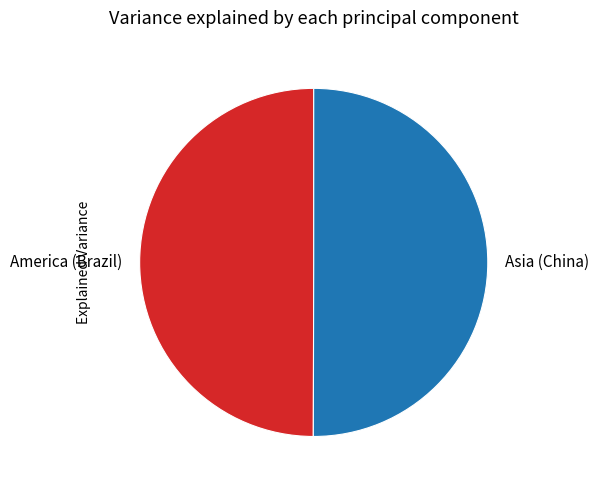

What is the ratio of the value at Asia (China) to the value at America (Brazil)?

1.0